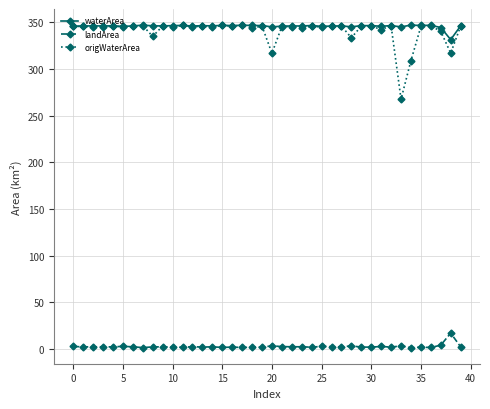

What is the lowest value of the waterArea series?

331.4